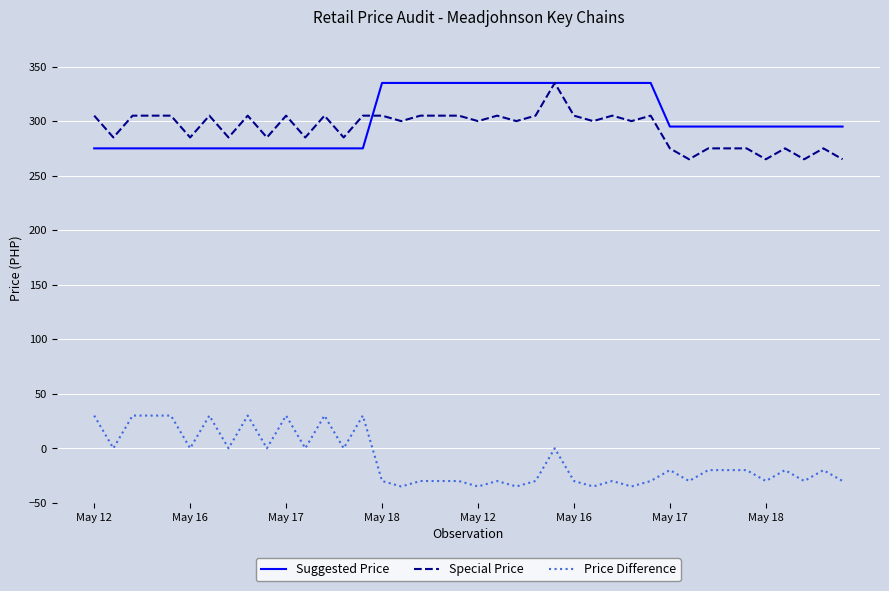

How many values in the Price Difference series are below -20?

18